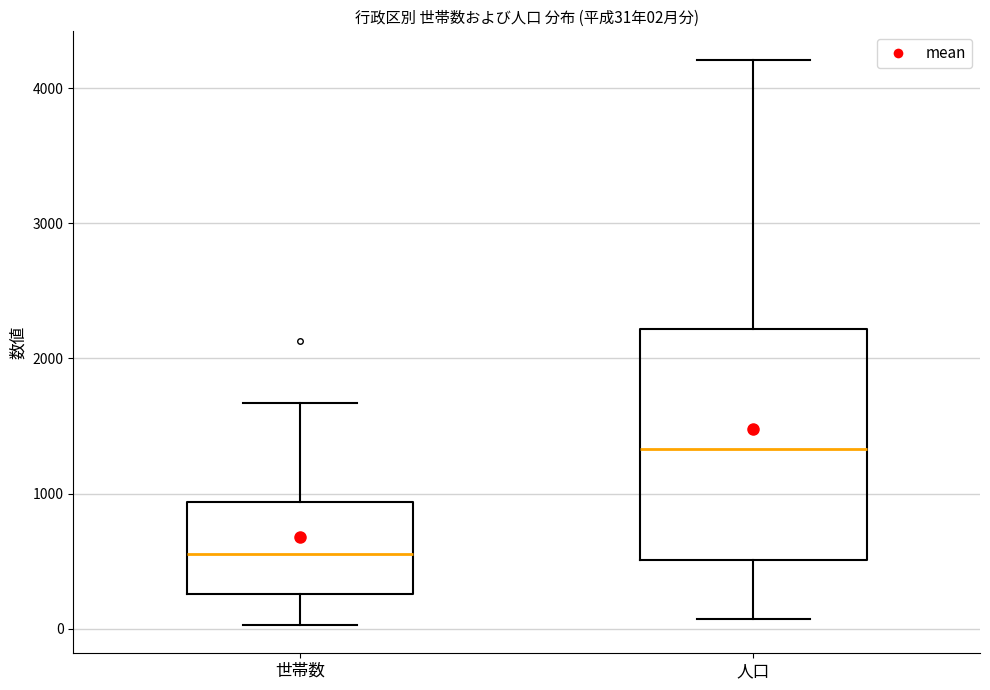

Which box has the highest median line?

人口